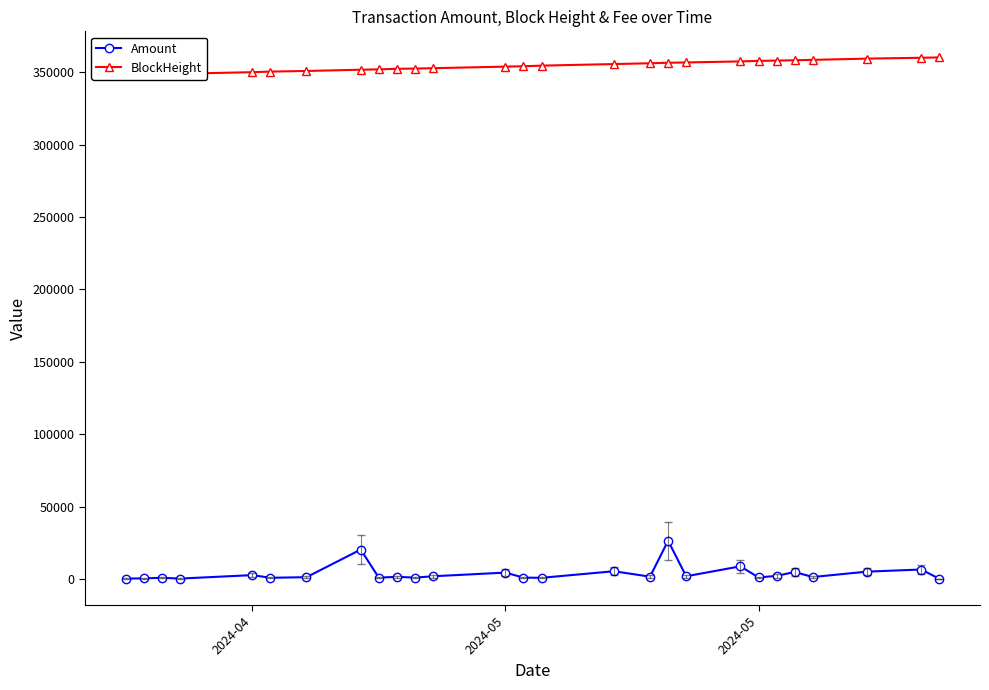

Is it true that BlockHeight equals 174766.8 at 26?

False